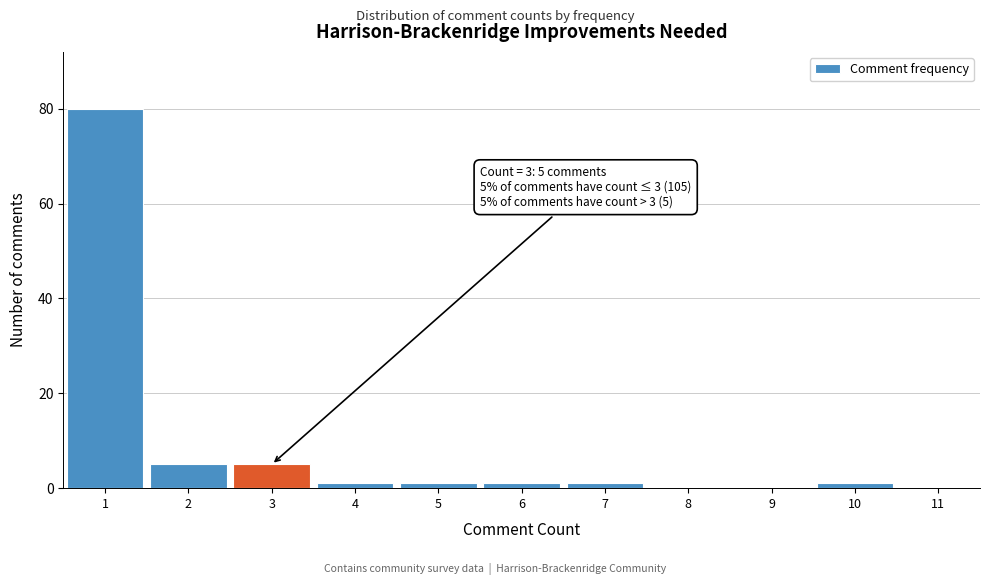

Reading left to right, list all the values displayed in this chart.

1=80	2=5	3=5	4=1	5=1	6=1	7=1	8=0	9=0	10=1	11=0